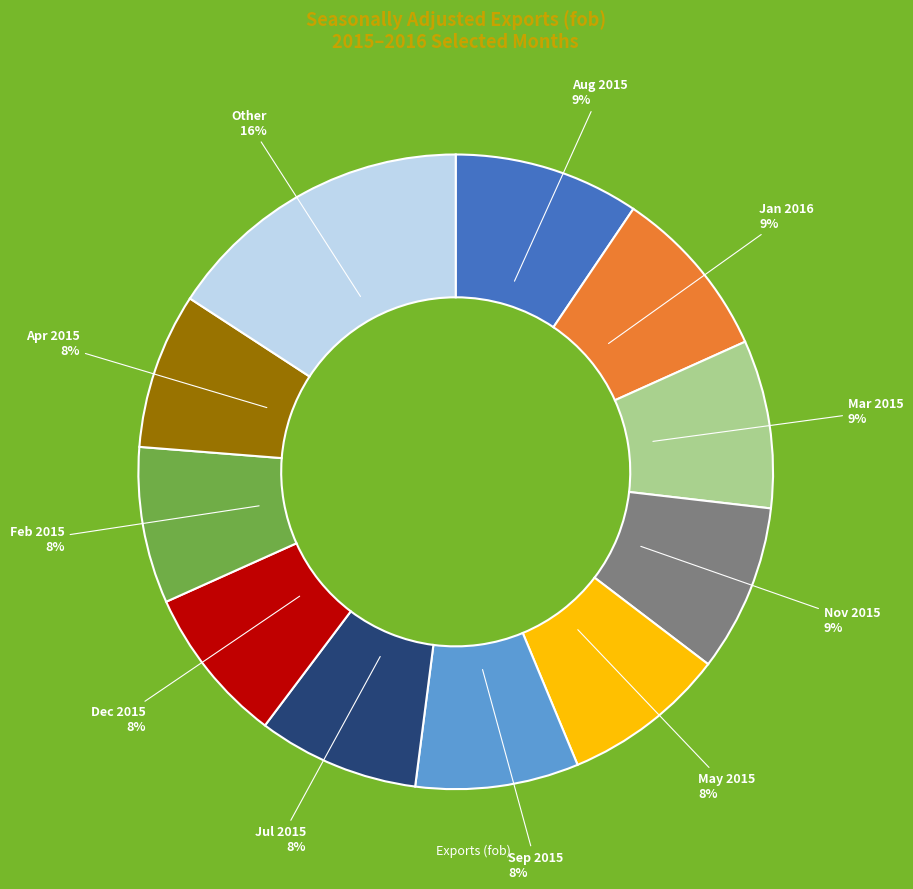

To the nearest percent, what is the average slice percentage?

9%